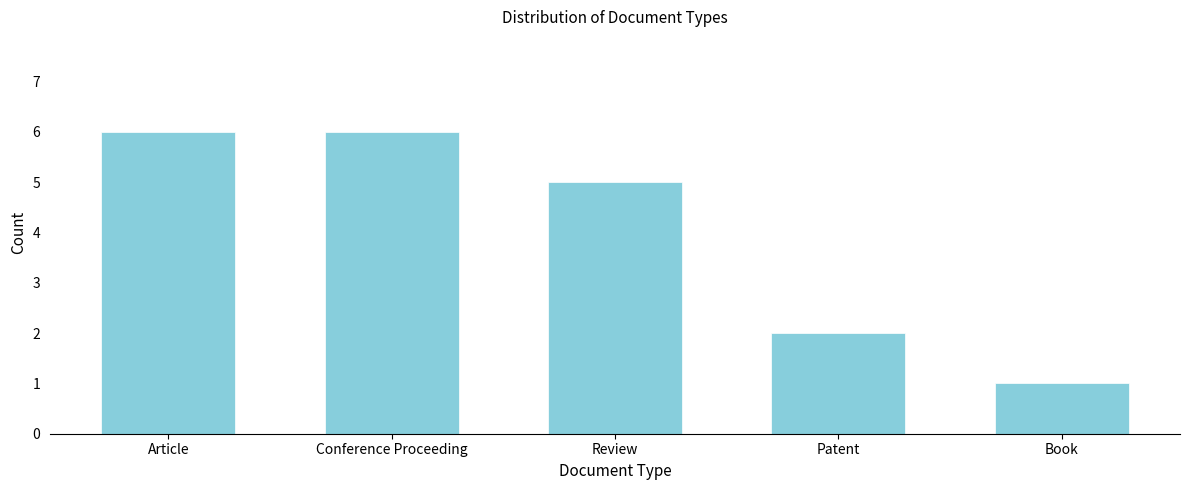

Reading right to left, transcribe all the data shown in this chart.

Book=1	Patent=2	Review=5	Conference Proceeding=6	Article=6